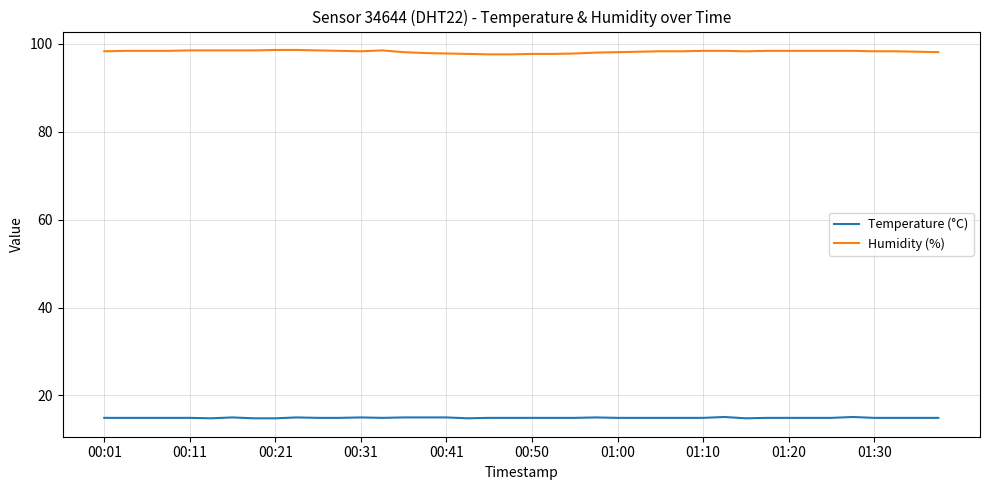

What is the minimum value for Temperature (°C)?

14.8